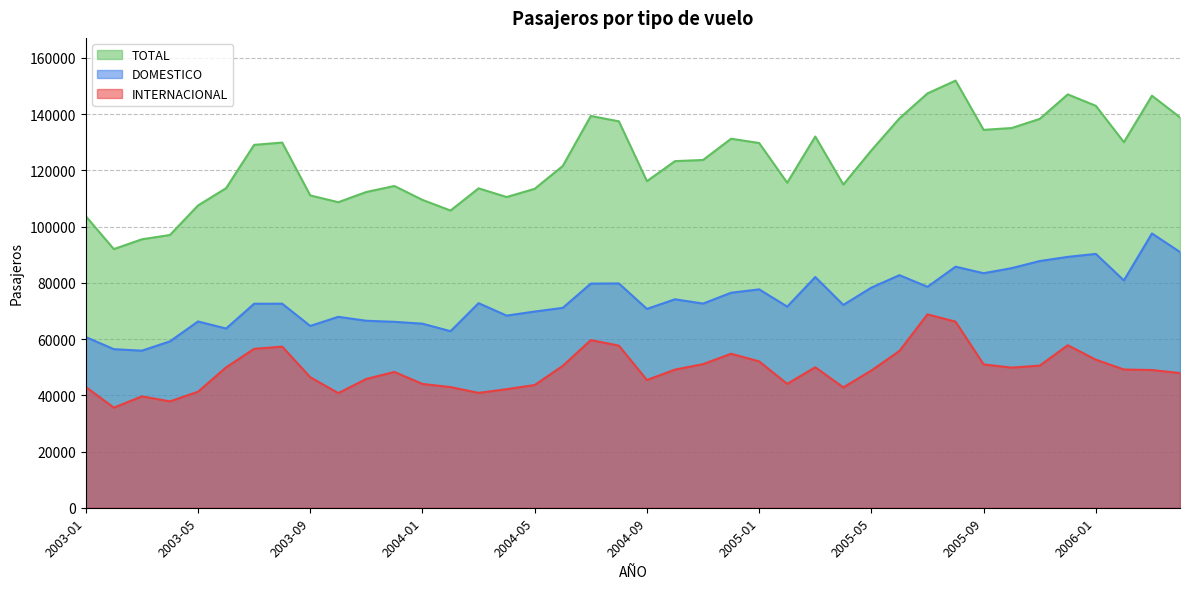

Rank the series by their average value, from lowest to highest.

INTERNACIONAL, DOMESTICO, TOTAL